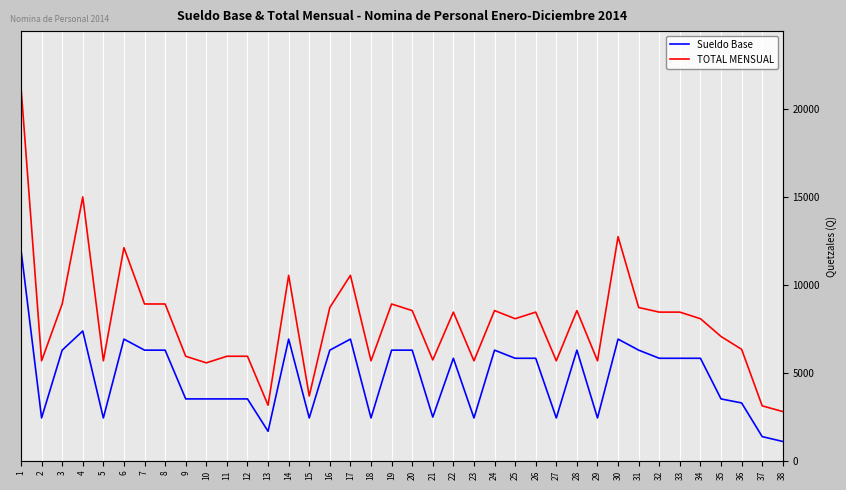

The TOTAL MENSUAL series shows 4472 at 8. True or false?

False